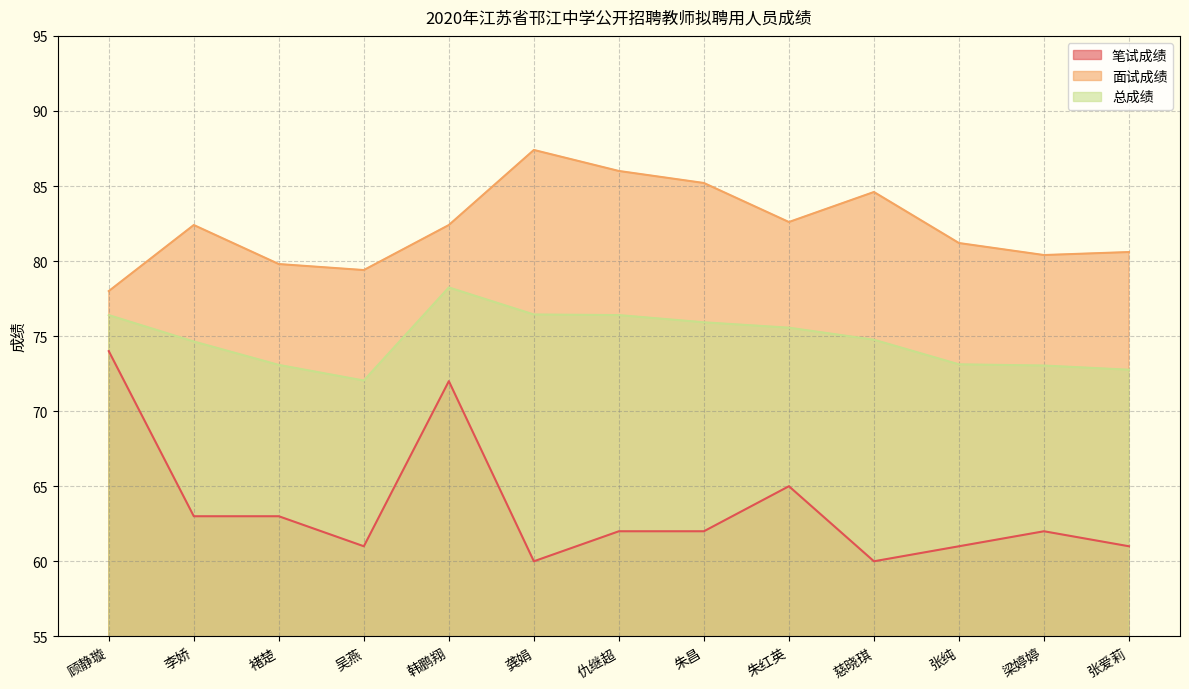

Reading right to left, extract all data points from this chart.

笔试成绩: 61.0	62.0	61.0	60.0	65.0	62.0	62.0	60.0	72.0	61.0	63.0	63.0	74.0
面试成绩: 80.6	80.4	81.2	84.6	82.6	85.2	86.0	87.4	82.4	79.4	79.8	82.4	78.0
总成绩: 72.8	73.0	73.1	74.8	75.6	75.9	76.4	76.4	78.2	72.0	73.1	74.6	76.4